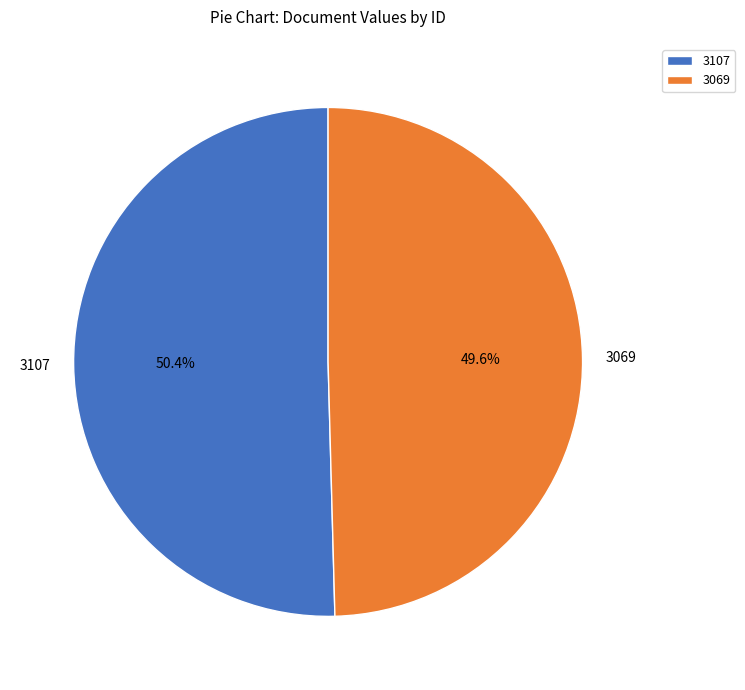

Is it true that 3069 is 60% of the pie?

False